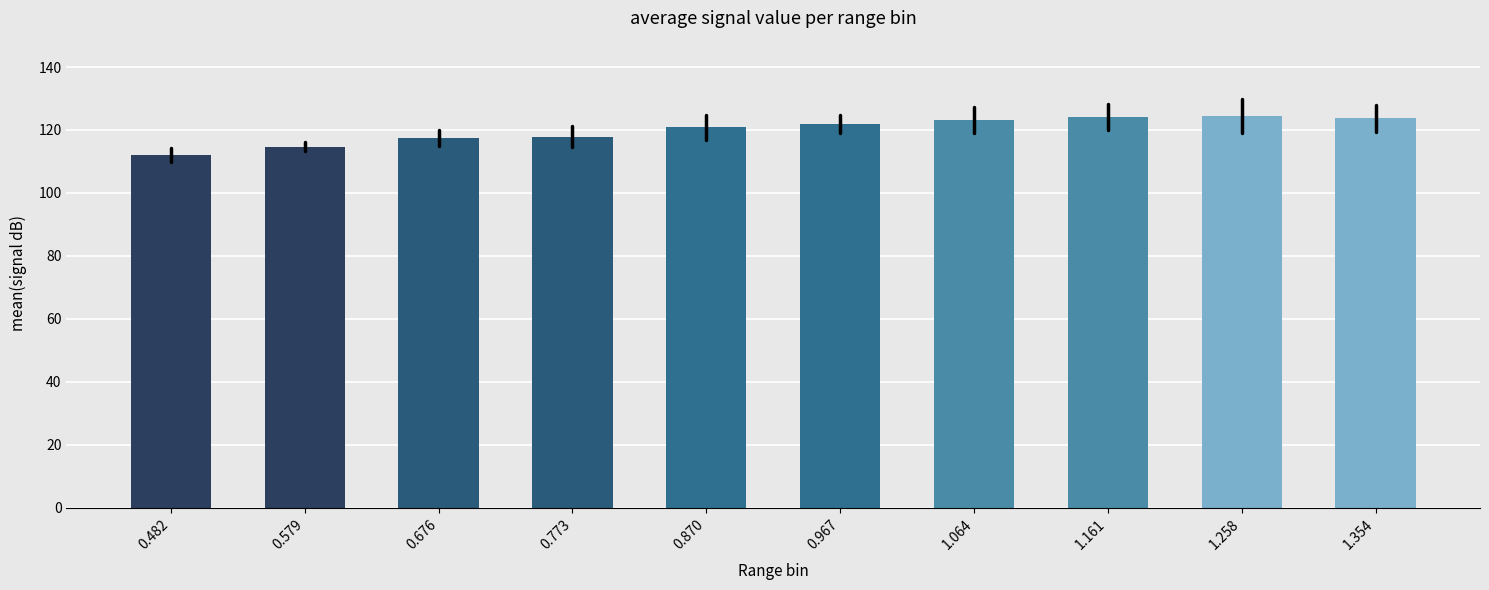

The value at 1.064 is 123.1. True or false?

True